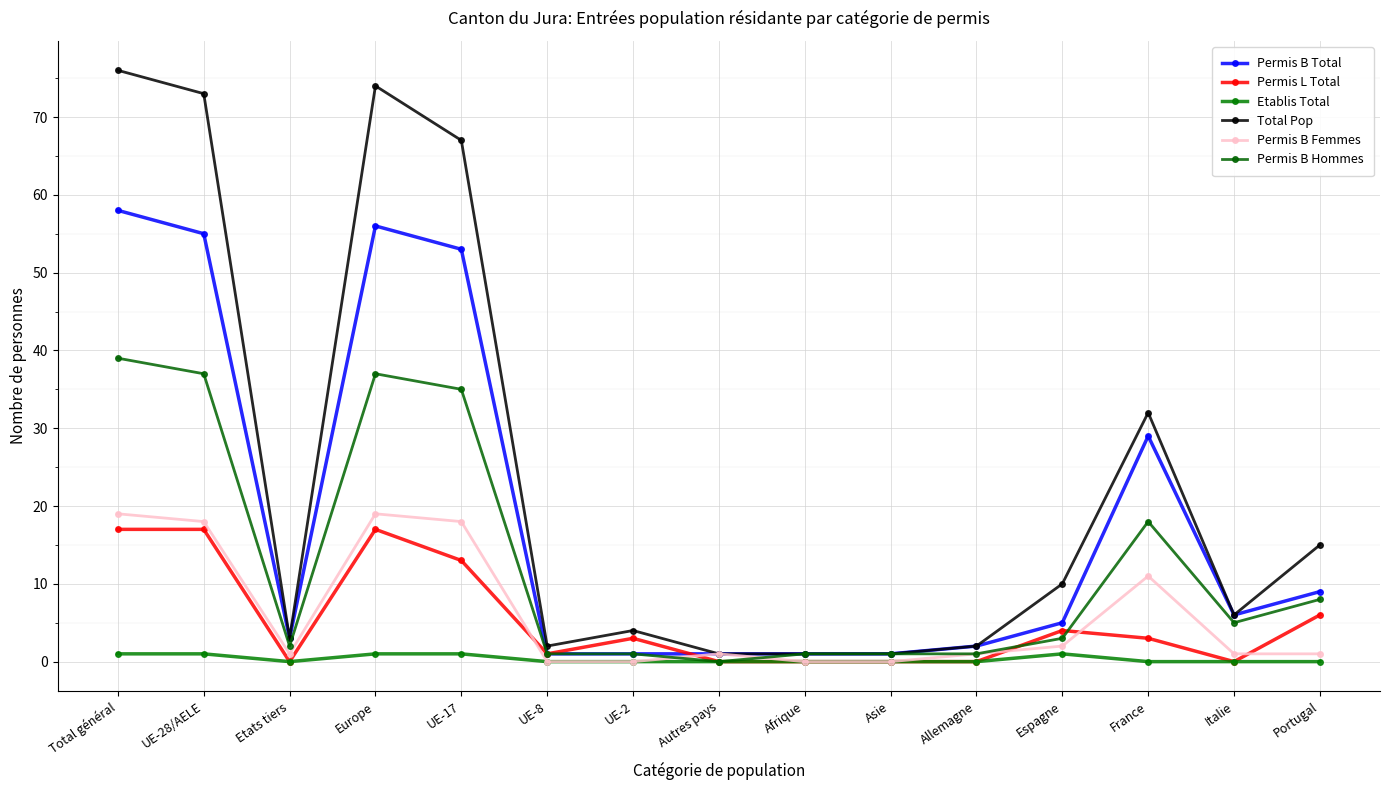

Between which two adjacent categories do Permis B Hommes and Permis B Femmes first intersect?

UE-2 and Autres pays